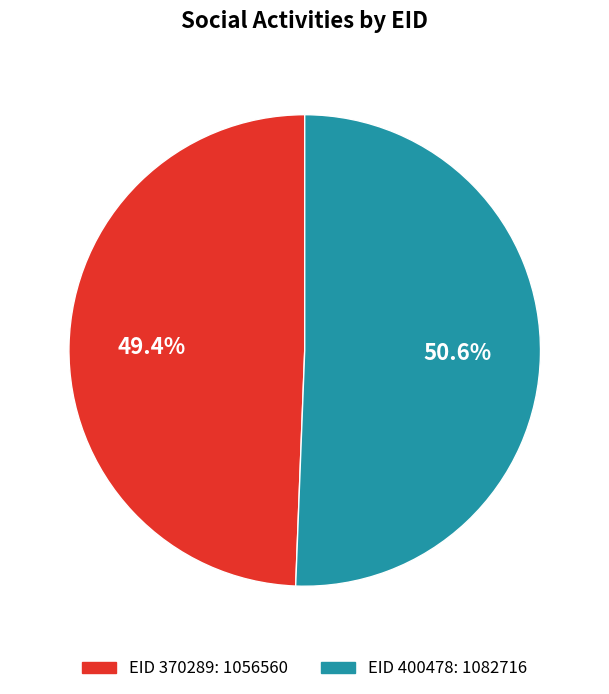

Is there a majority slice in this chart?

Yes